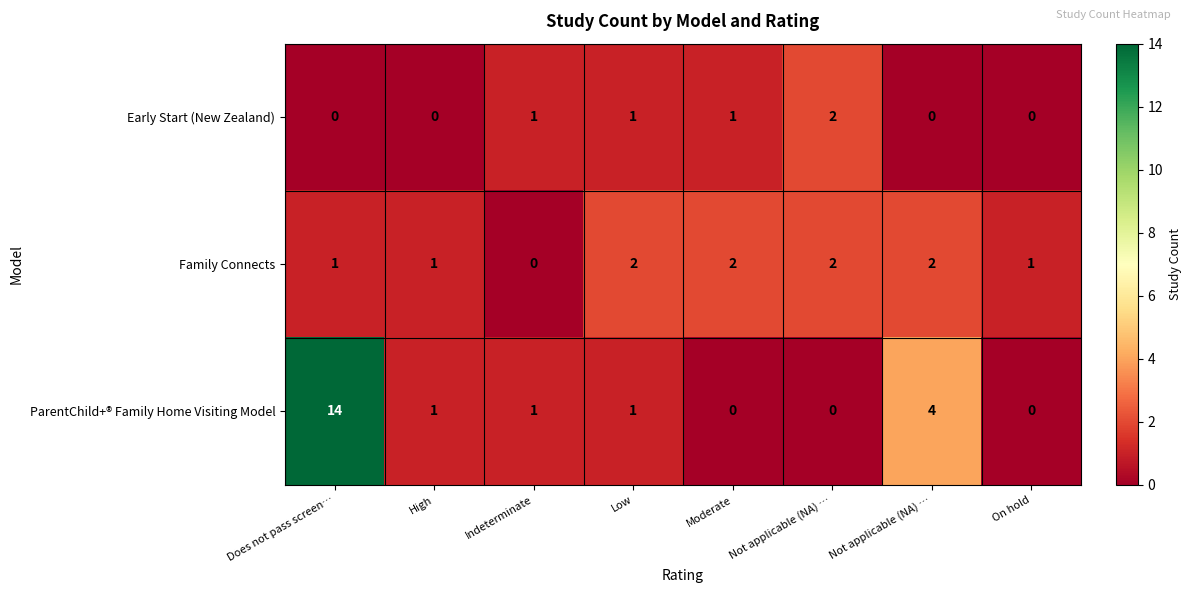

How many positive values does the Early Start (New Zealand) series have?

4